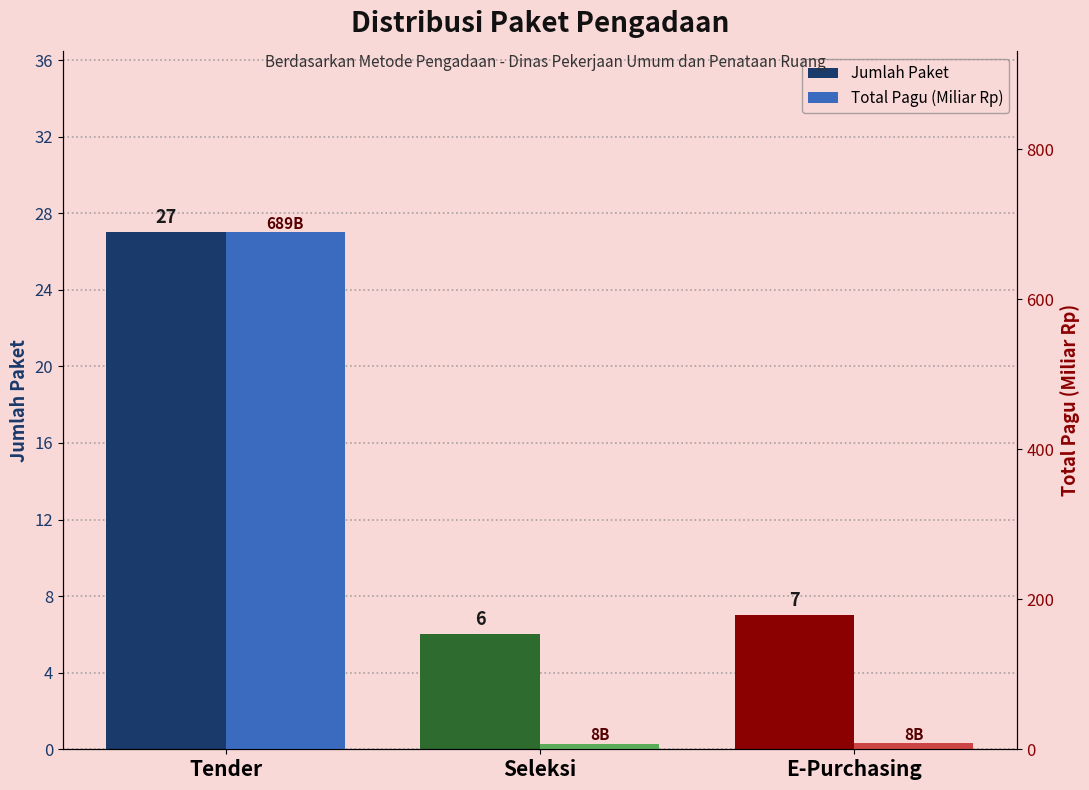

What is the sum of all Jumlah Paket values?

40.0